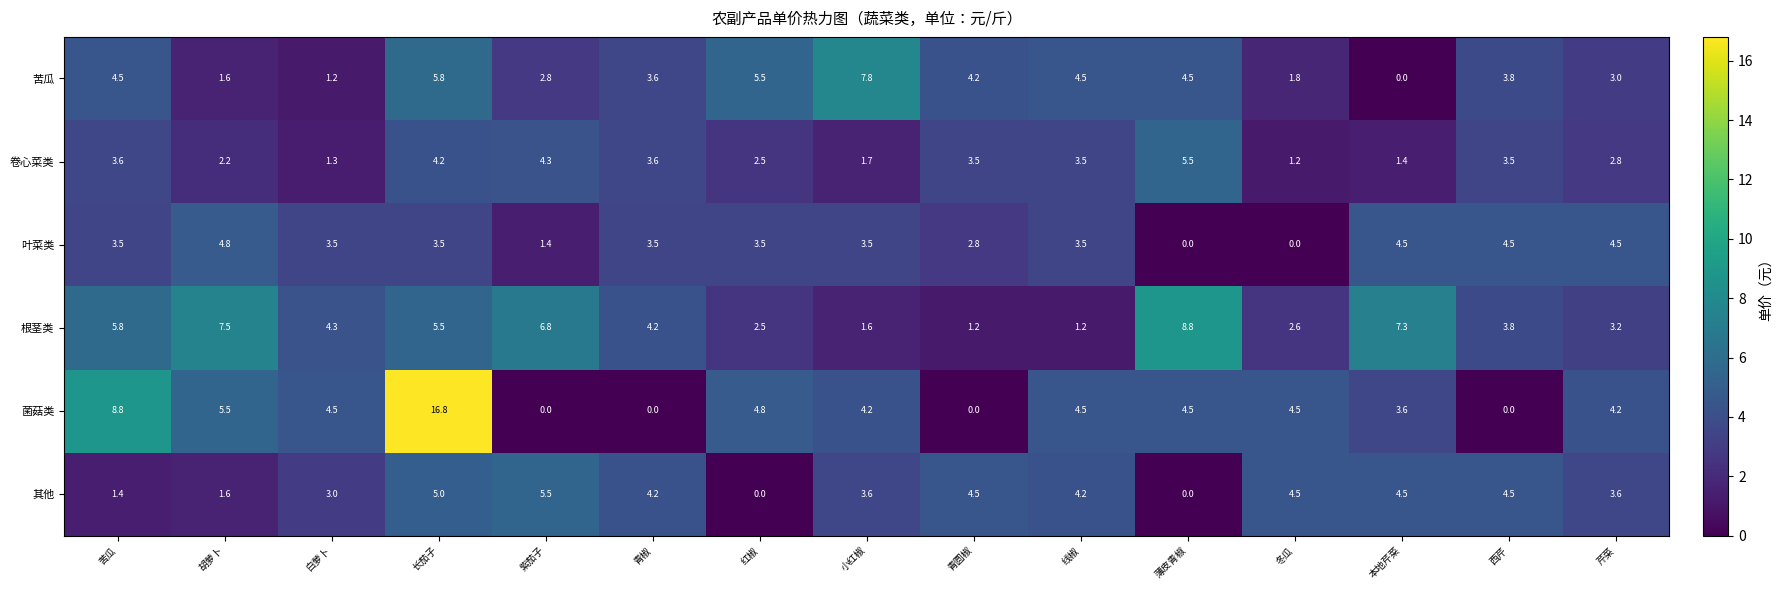

What is the difference between the maximum and minimum values in the 叶菜类 series?

4.8